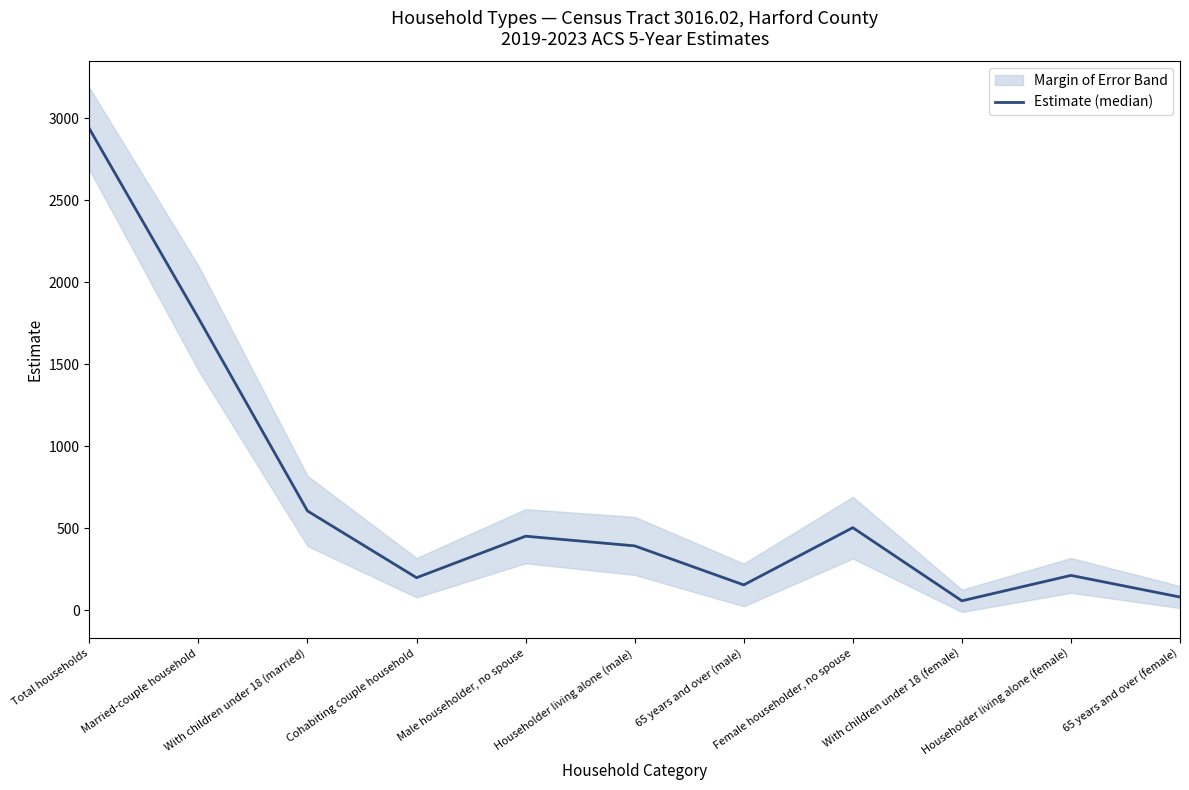

The value at Married-couple household is 2885. True or false?

False